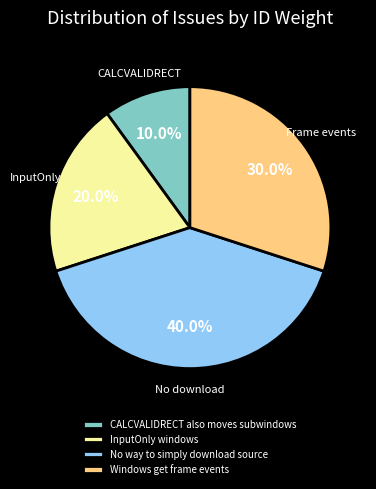

Is there any slice that represents more than half of the pie?

No